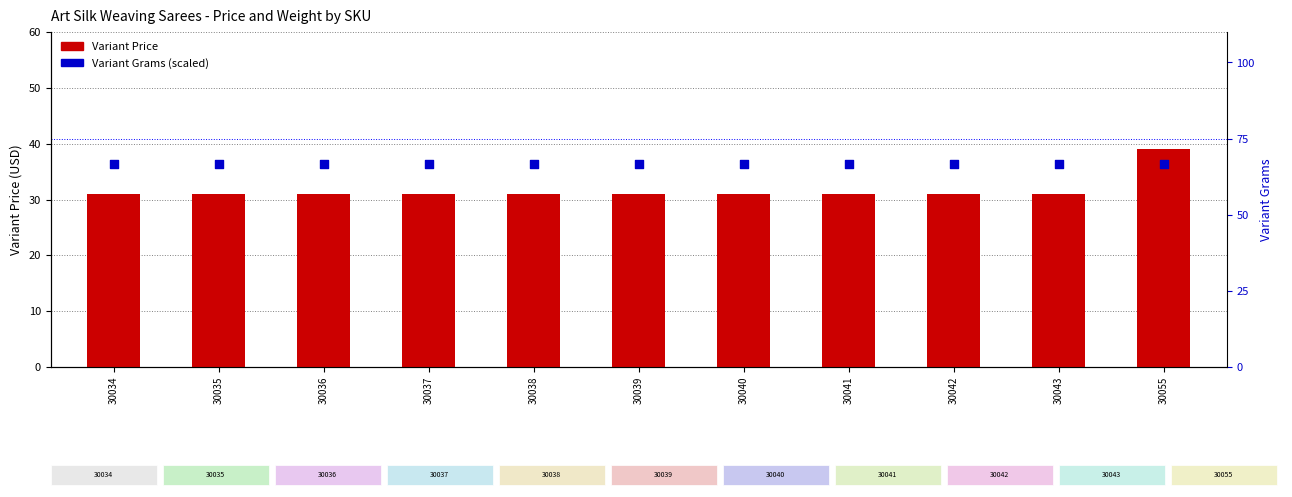

What is the total value across all series at 30055?

105.7